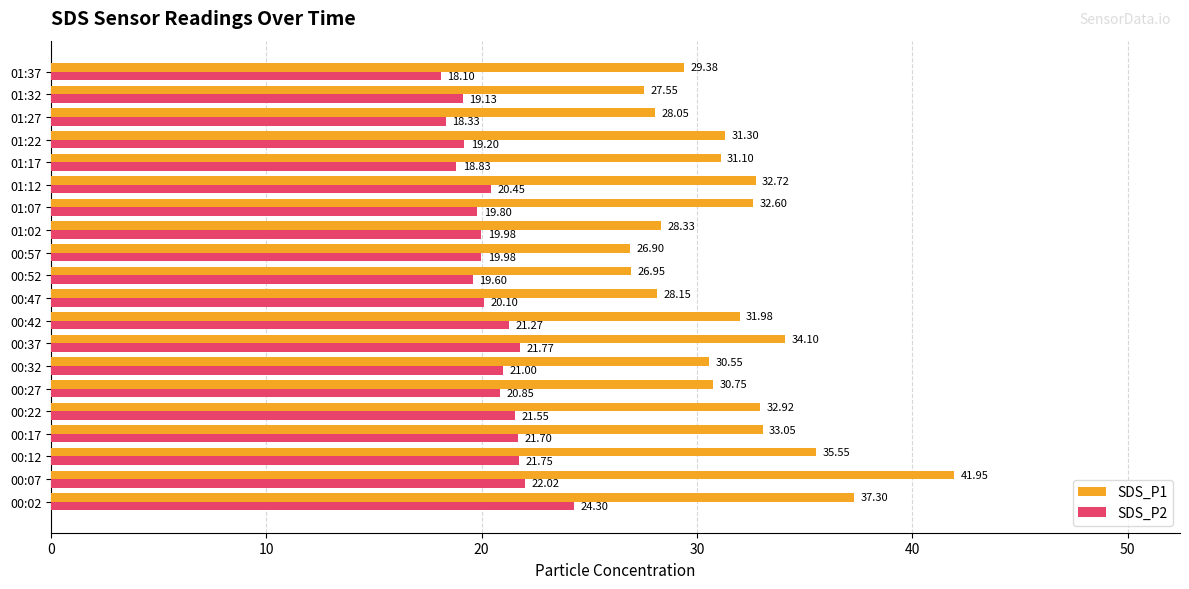

What is the sum of all SDS_P2 values?

409.7